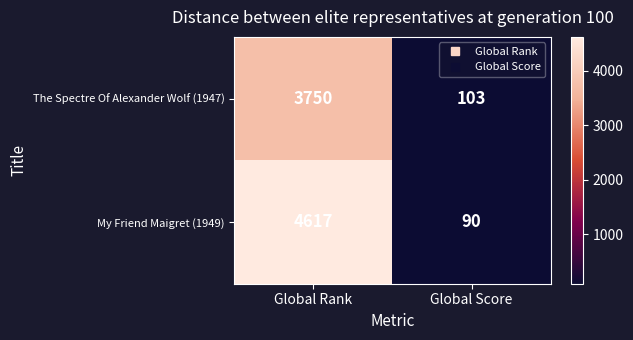

At which category is the sum across all series the highest?

Global Rank